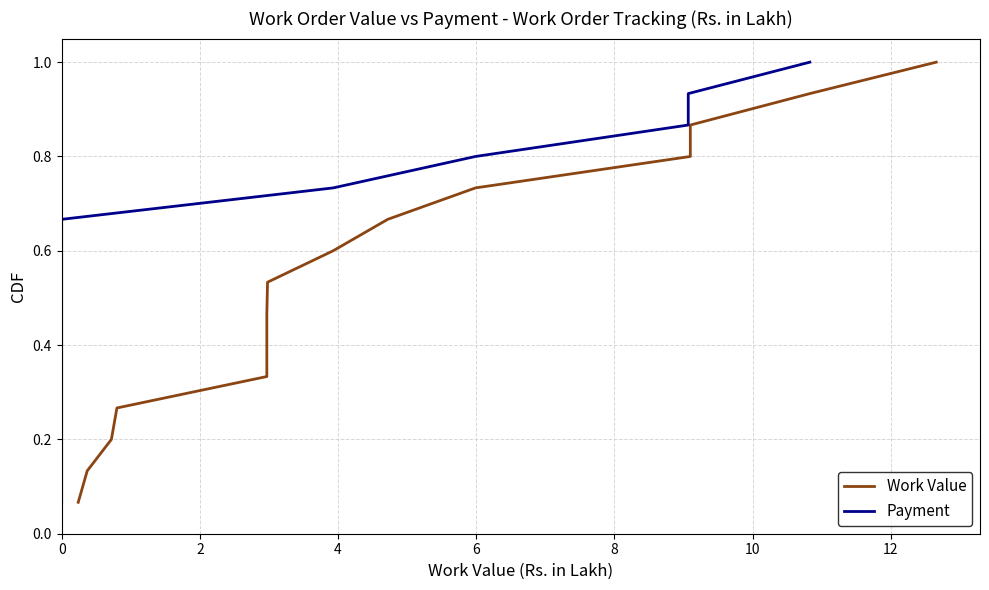

How many distinct data groups are displayed?

2